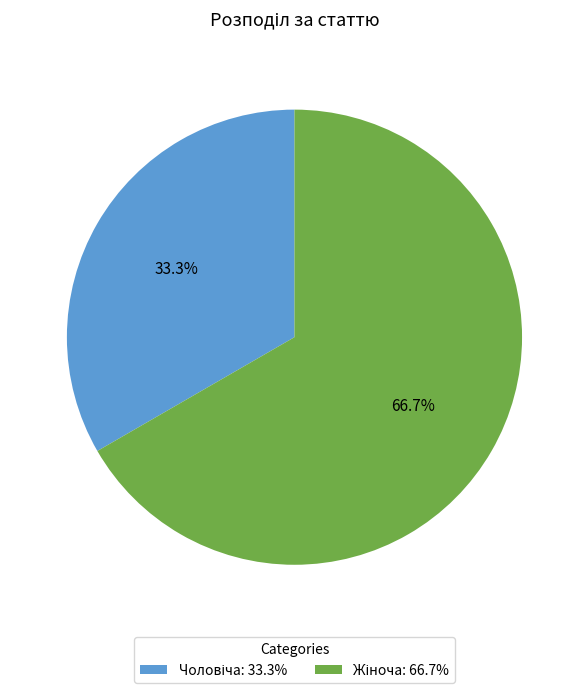

Is there any slice that represents more than half of the pie?

Yes